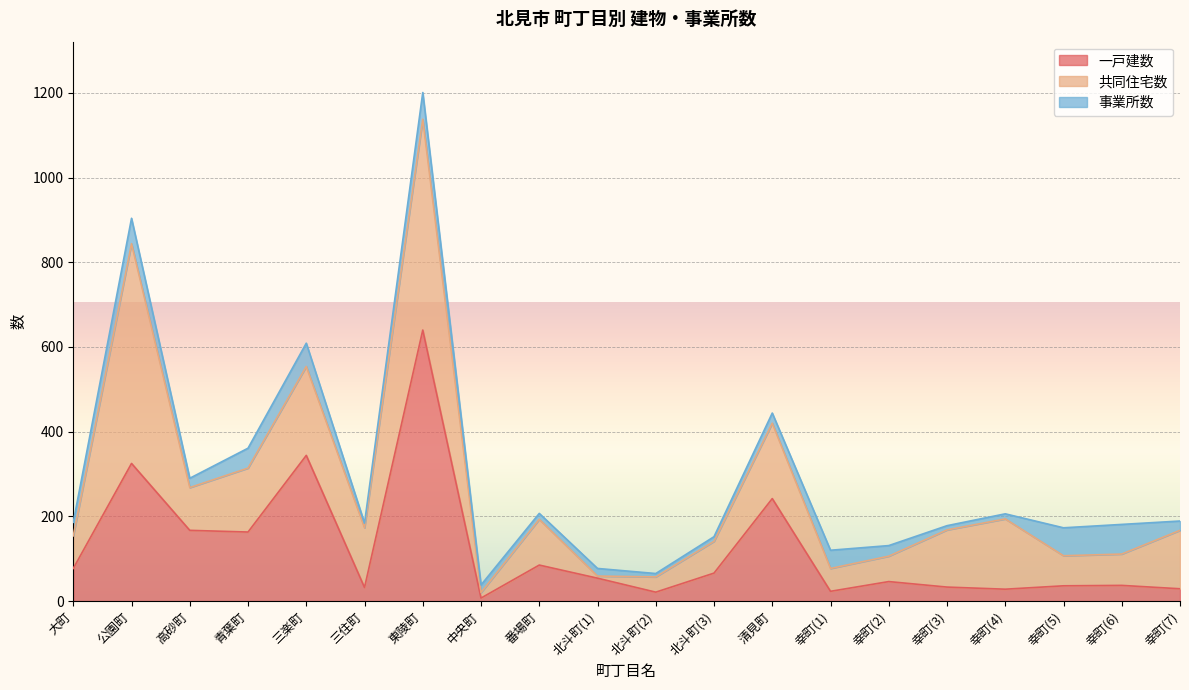

What is the sum of the 一戸建数 values at 北斗町(1) and 東陵町?

694